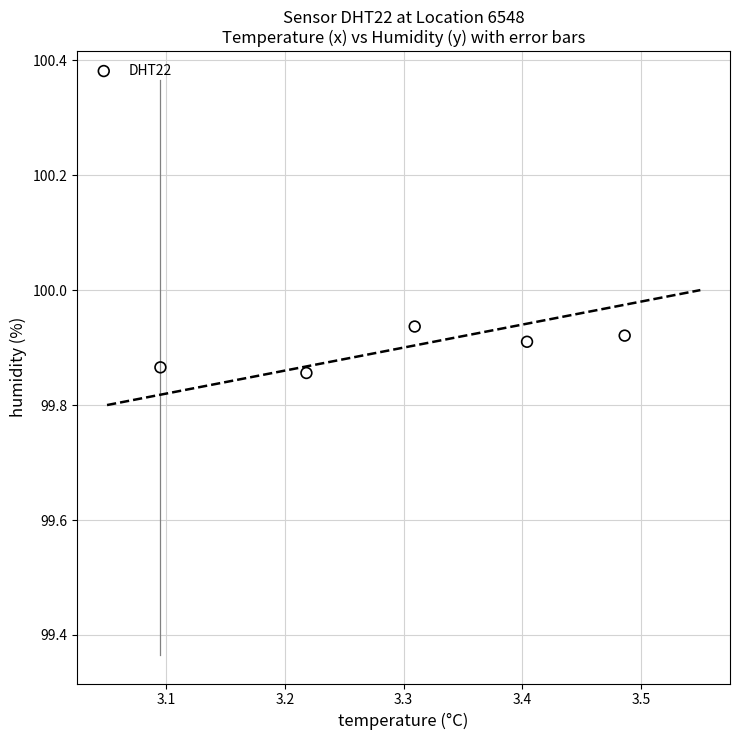

What is the range of X values (max minus min)?

0.4